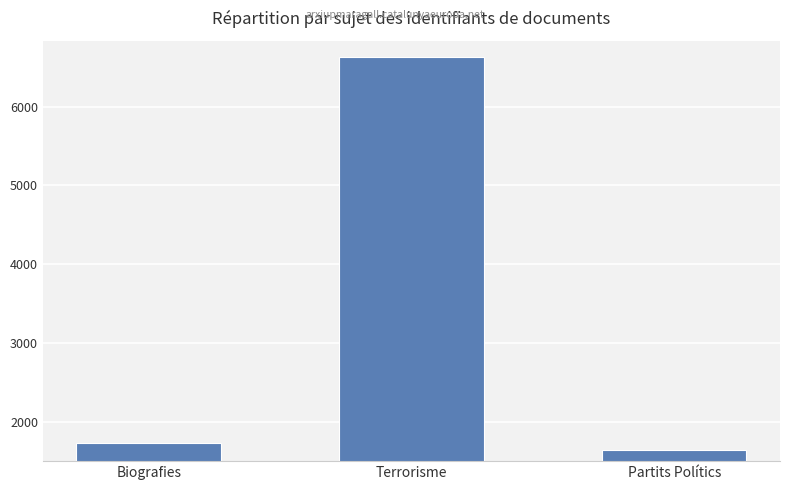

Reading left to right, list all the values displayed in this chart.

Biografies=1727	Terrorisme=6636	Partits Polítics=1646